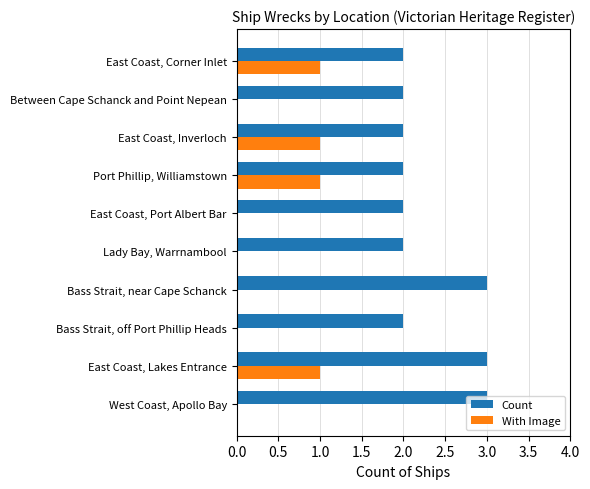

Which series changed the most between East Coast, Port Albert Bar and East Coast, Inverloch?

With Image